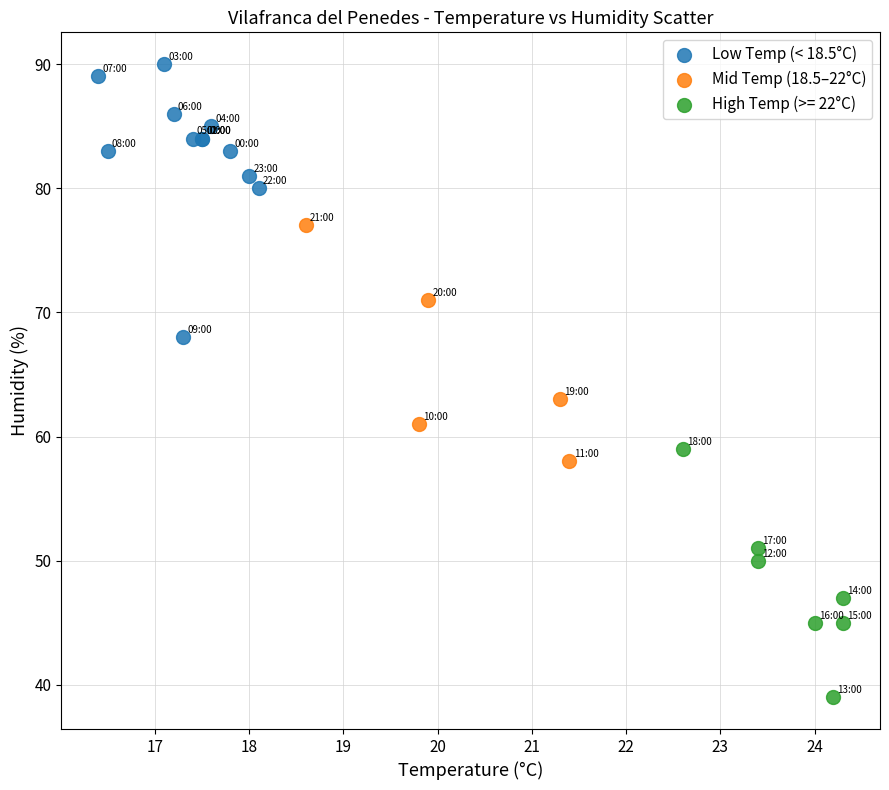

Which series contains the lowest Y value?

High Temp (>= 22°C)